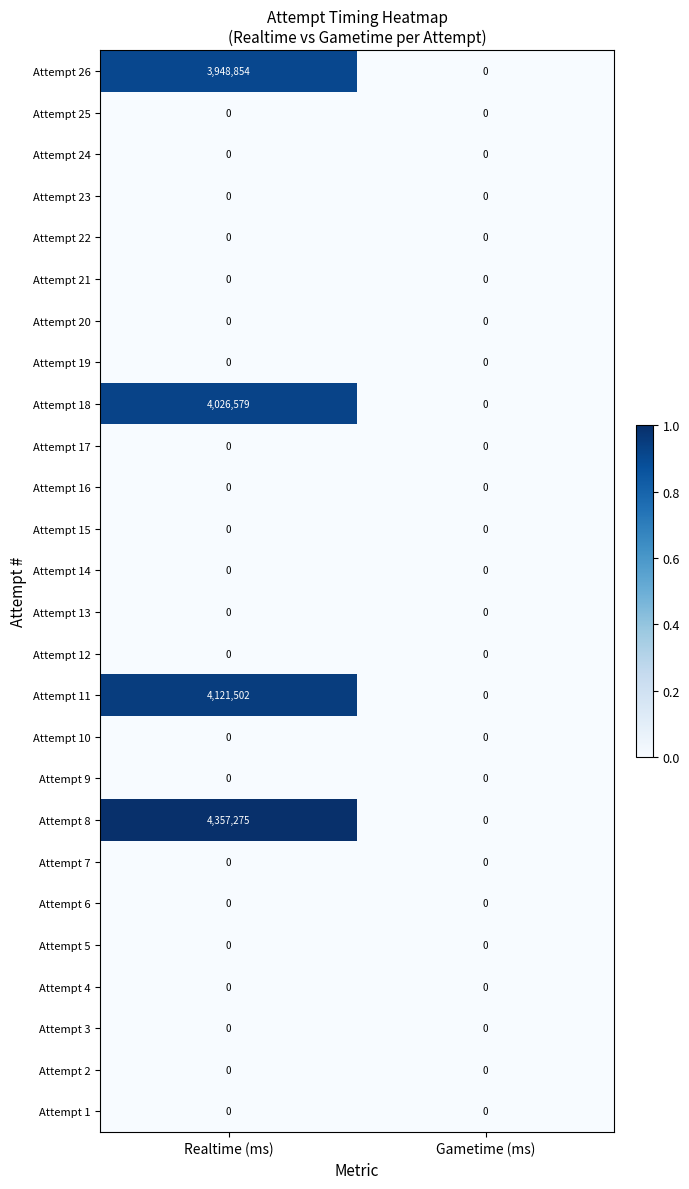

Which series changed the most between Realtime (ms) and Gametime (ms)?

Attempt 8